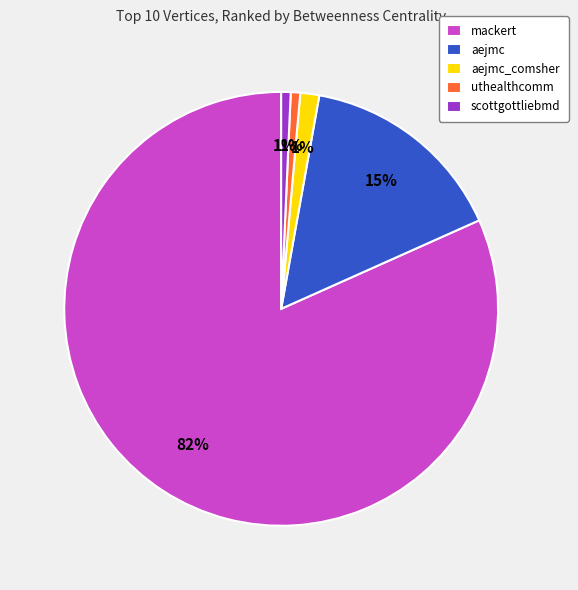

To the nearest percent, what portion does uthealthcomm represent?

1%